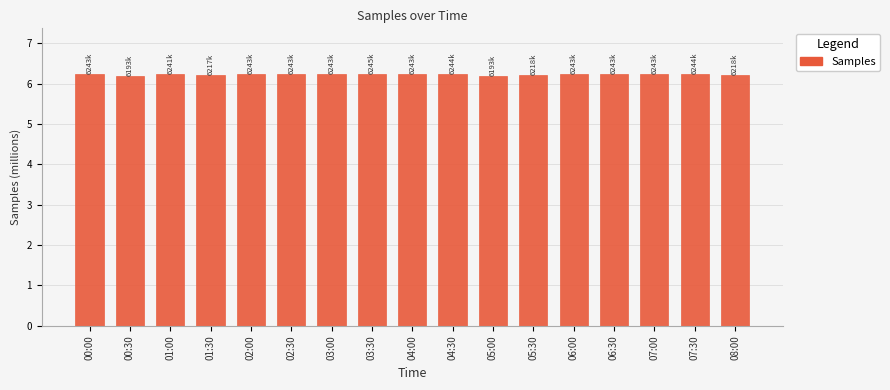

What is the difference between the maximum and minimum values?

0.1